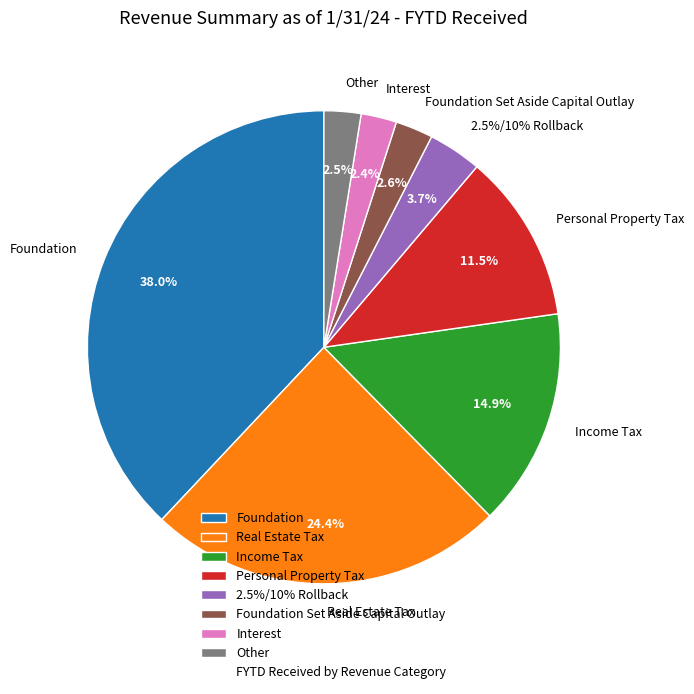

Combined, what portion of the pie is Income Tax and Real Estate Tax?

39.3%